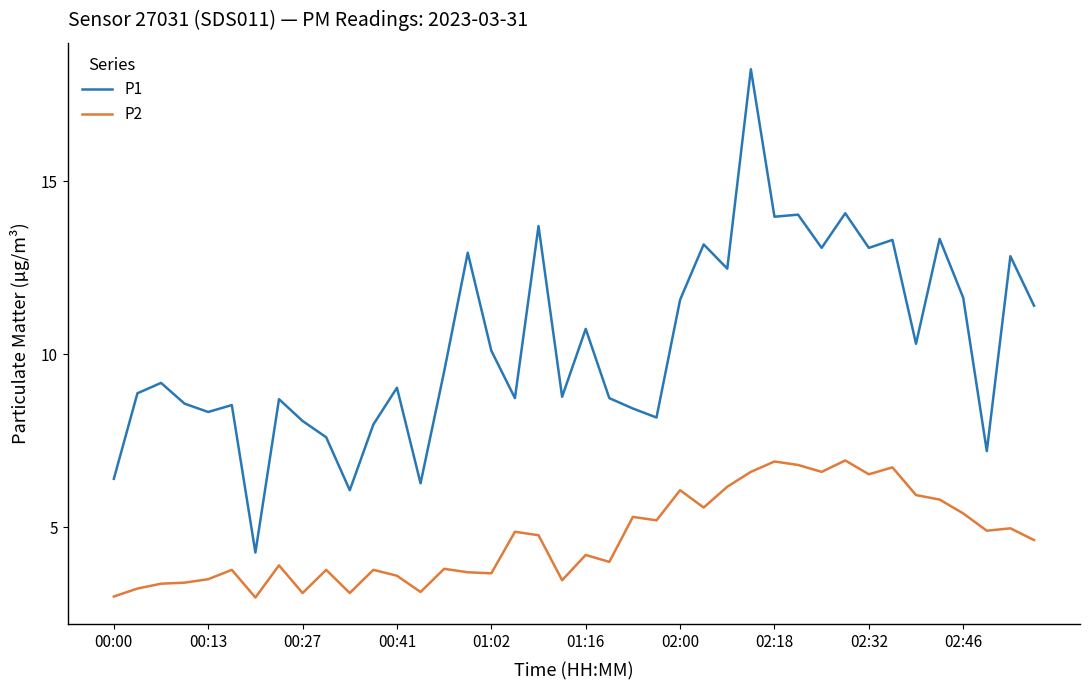

Which series has the largest range (max minus min)?

P1